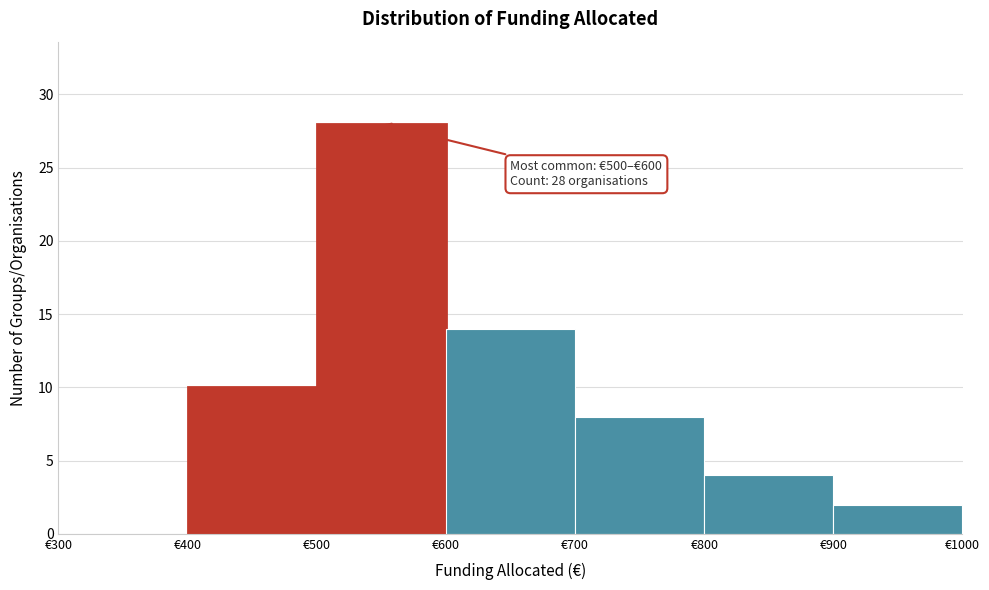

Over which range of the x-axis is the bar tallest?

500 to 600